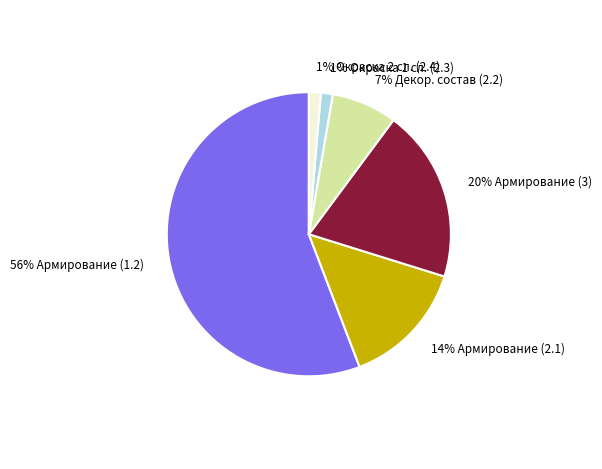

To the nearest percent, what is the difference between the 1% Окраска 2 сл. (2.4) and 14% Армирование (2.1) slice percentages?

13%